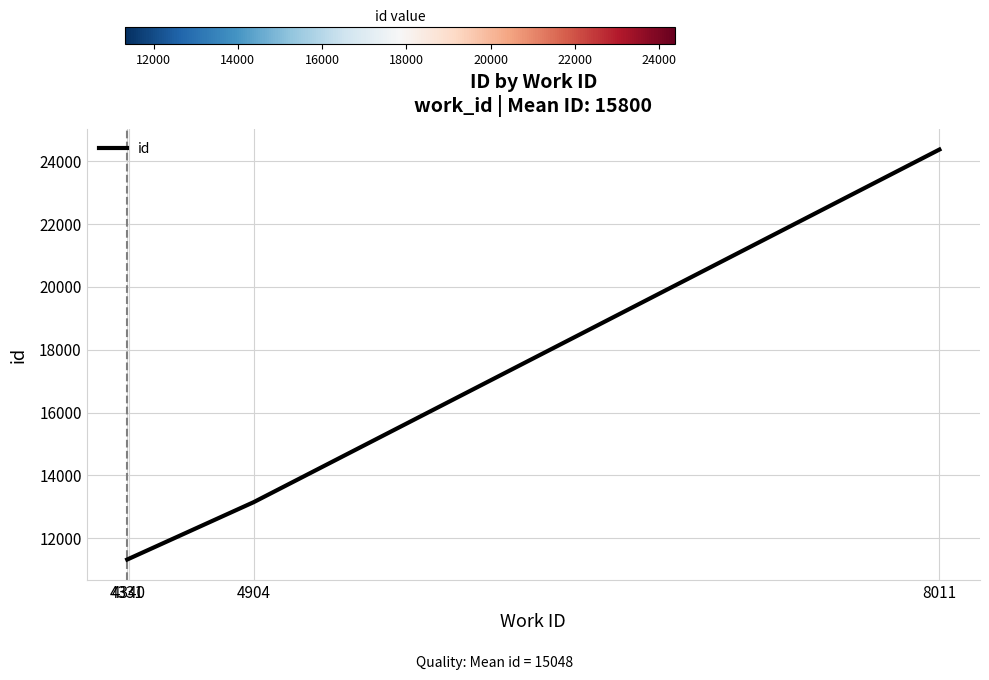

The value at 8011 is 15476. True or false?

False